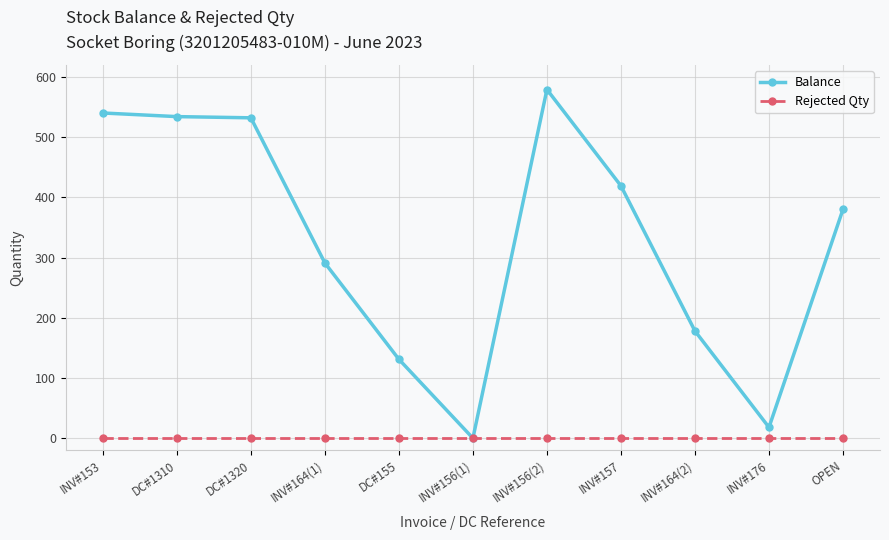

Is this an area chart (filled region under the line)?

No